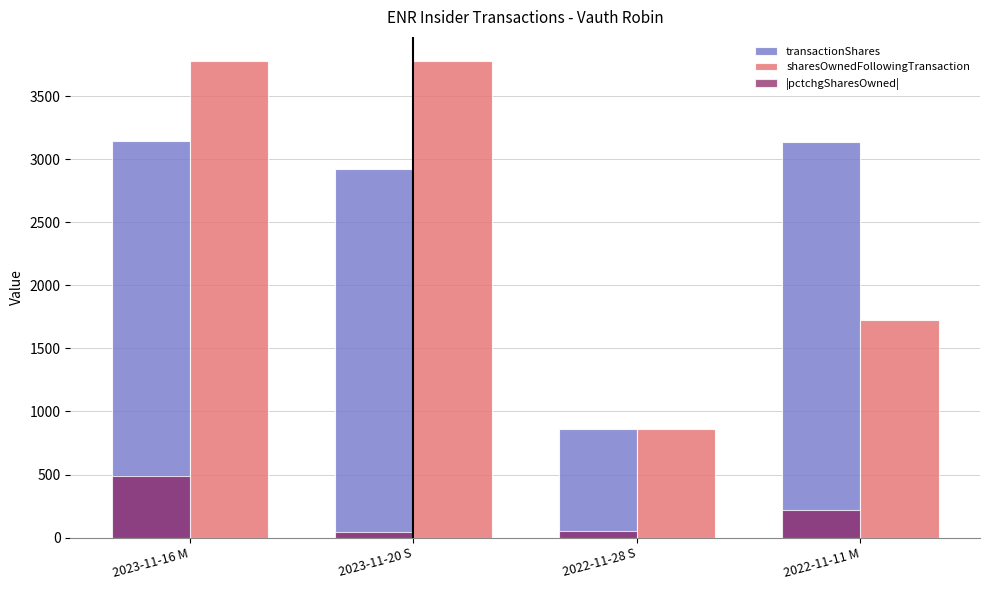

How many groups of bars are there?

4